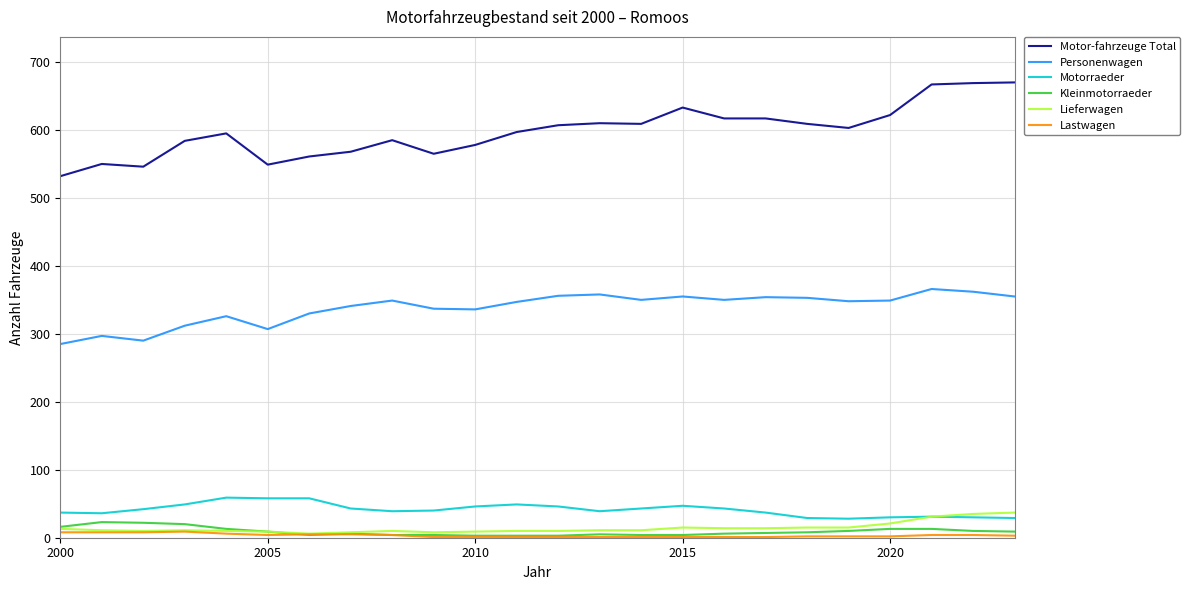

True or false: Personenwagen and Kleinmotorraeder intersect in this chart.

False